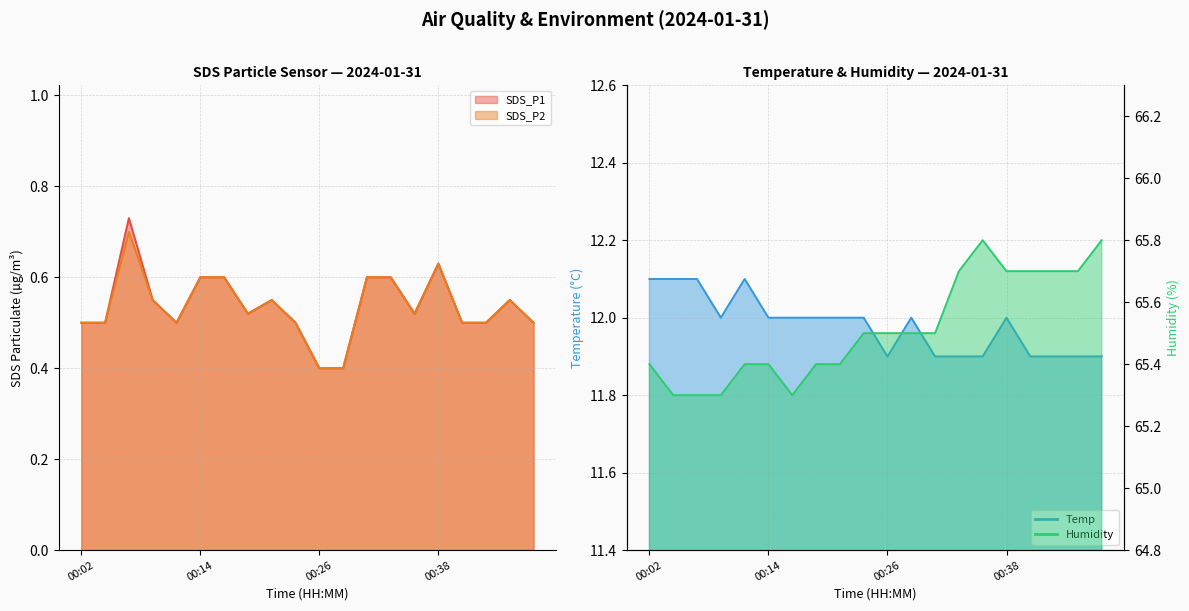

What are all the series names shown in the legend?

SDS_P1, SDS_P2, Temp, Humidity